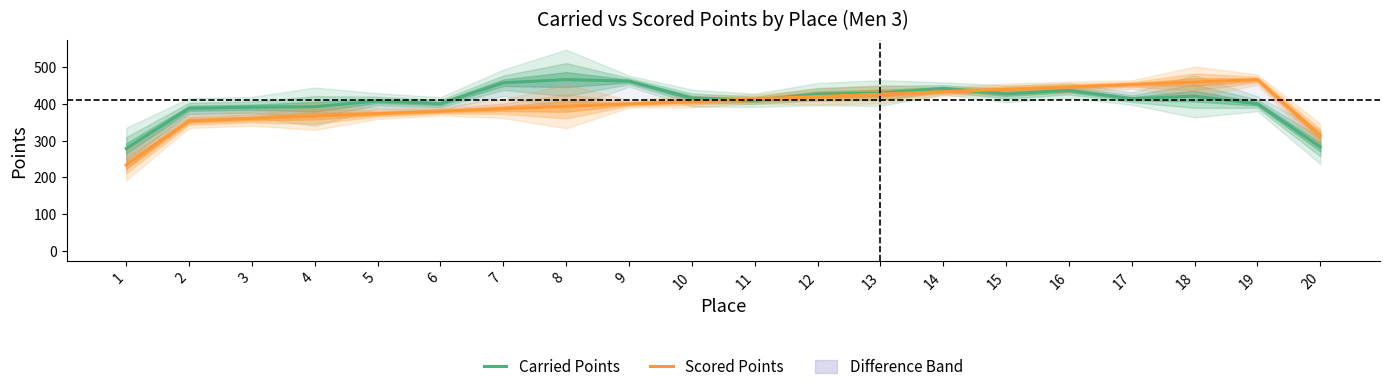

True or false: Scored Points has more than 1 interior local peaks.

False